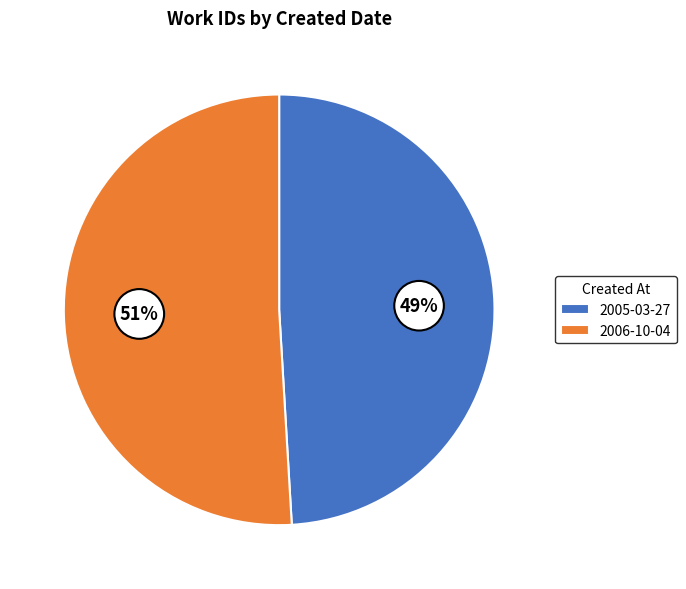

To the nearest percent, what is the difference between the 2005-03-27 and 2006-10-04 slice percentages?

2%